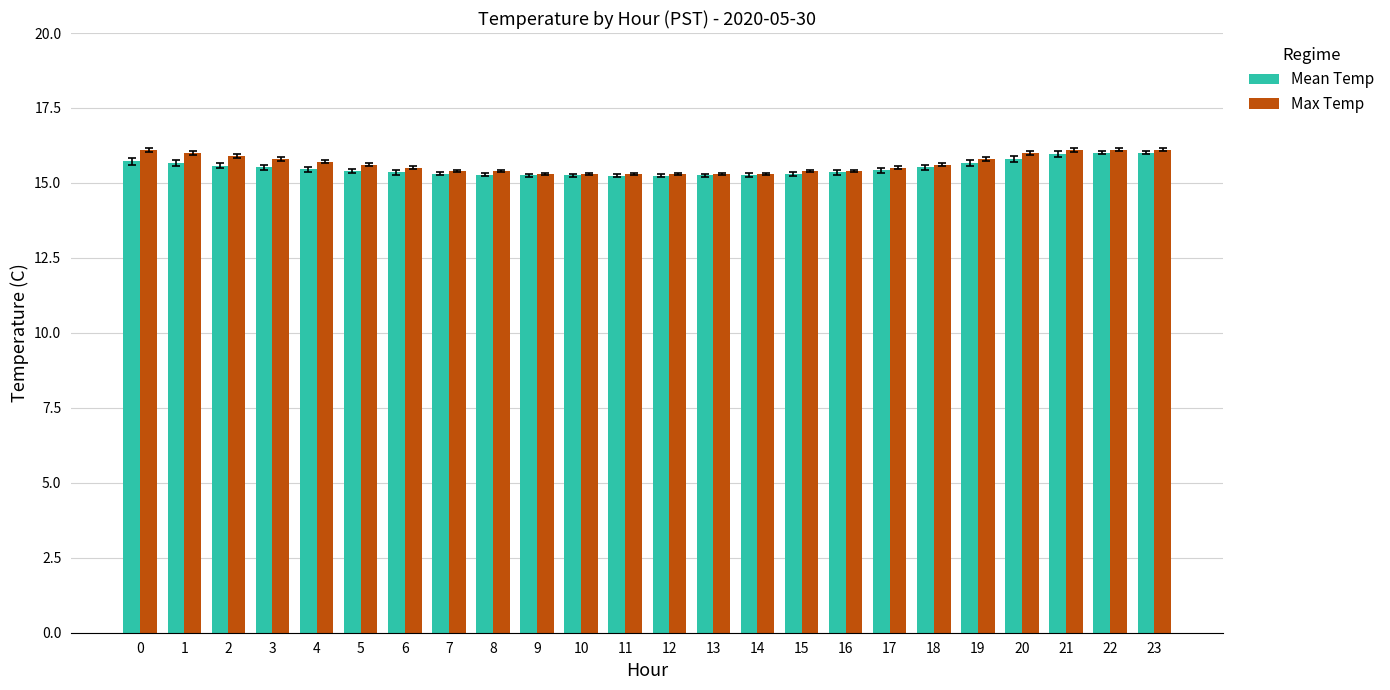

What is the value of the Max Temp bar at the 8th from the left?

15.4